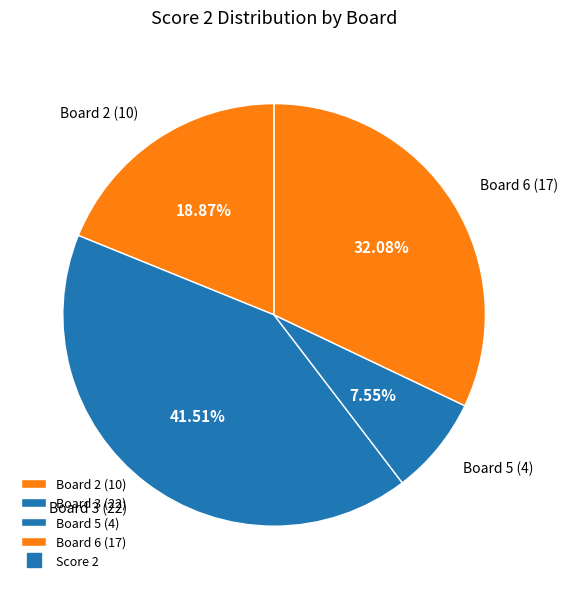

Between Board 3 (22) and Board 5 (4), which is larger?

Board 3 (22)